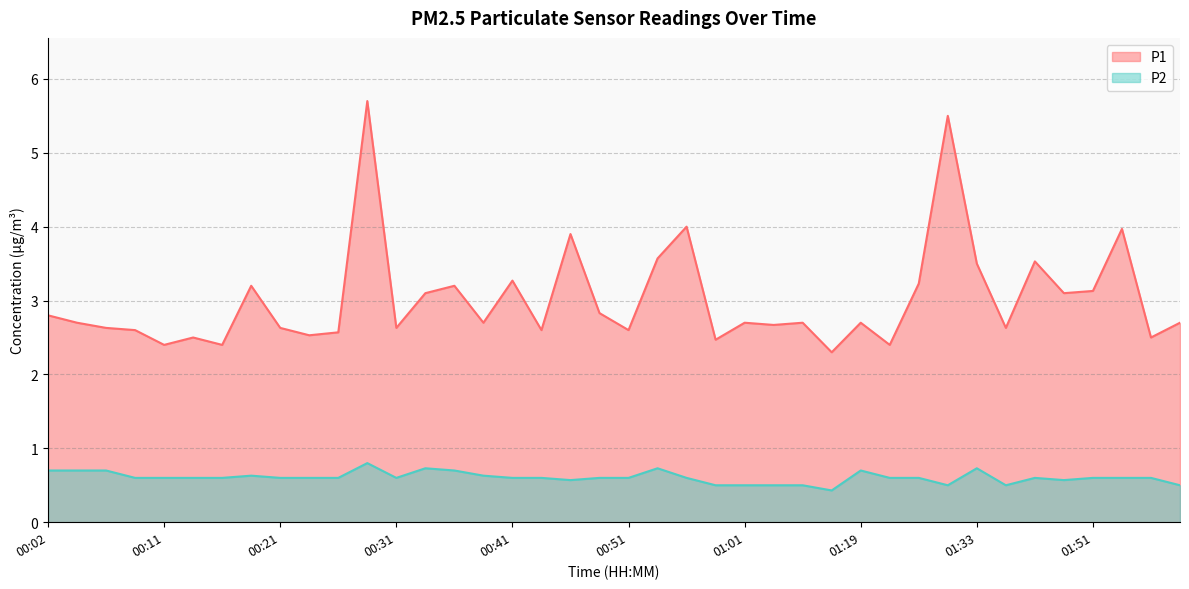

The P2 series shows 0.2 at 00:09. True or false?

False